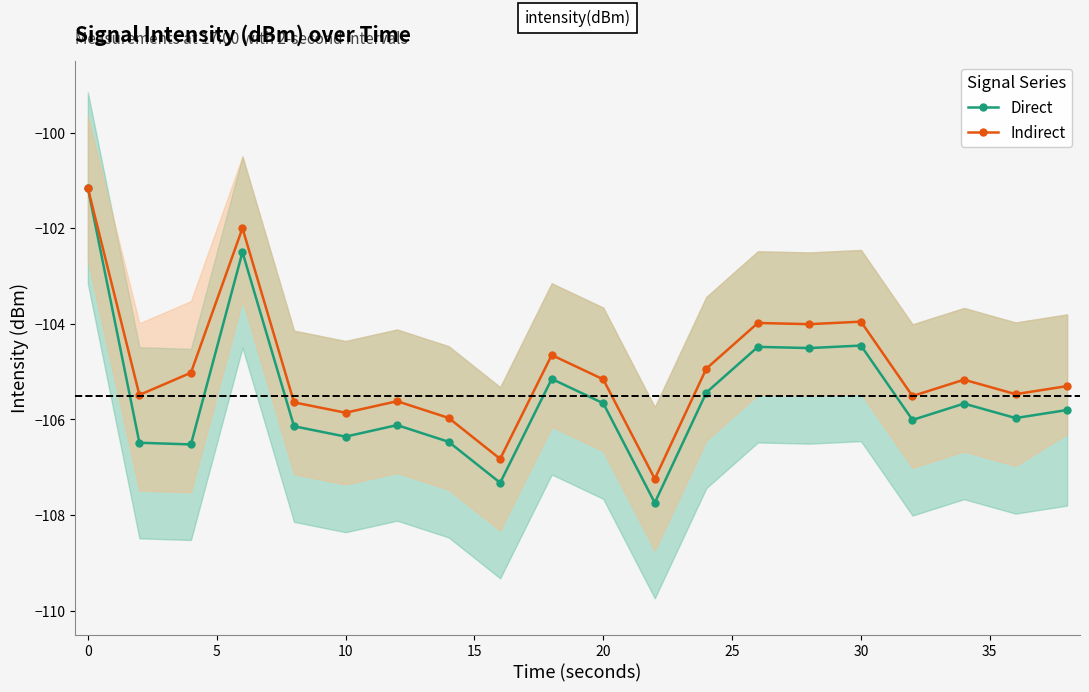

True or false: Direct has more than 0 points higher than both neighbors.

True